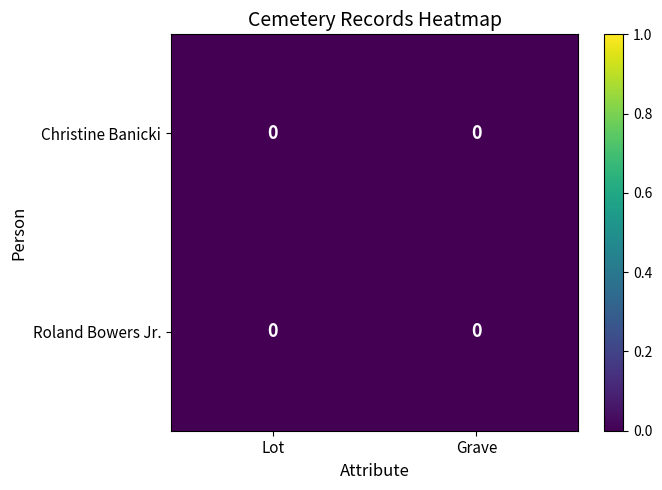

At which category is the sum across all series the highest?

Grave